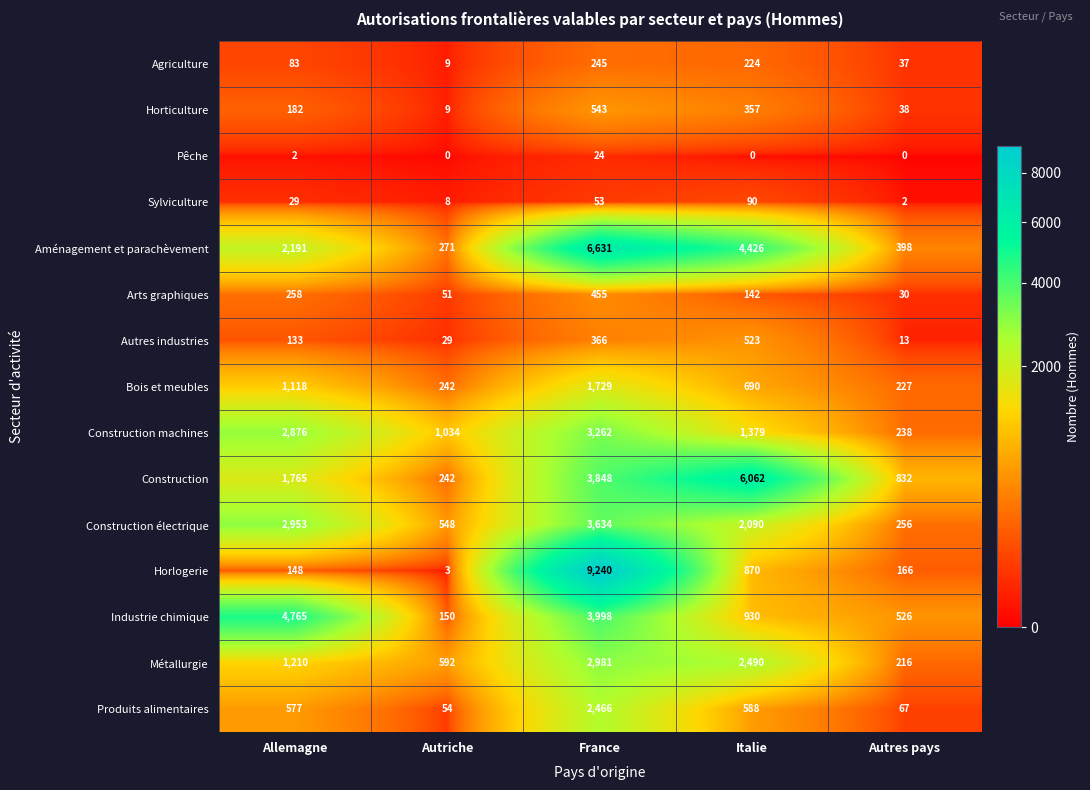

What is the minimum value for Agriculture?

9